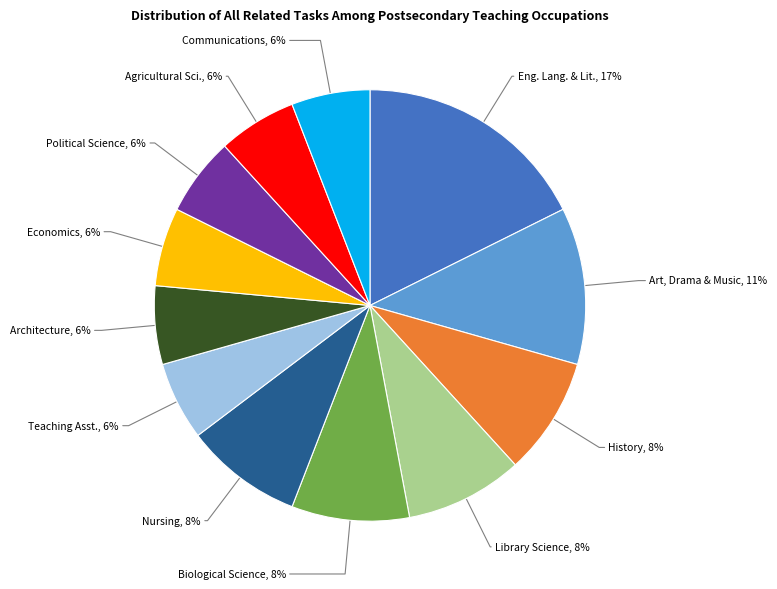

Which slice is the smallest?

Teaching Assistants